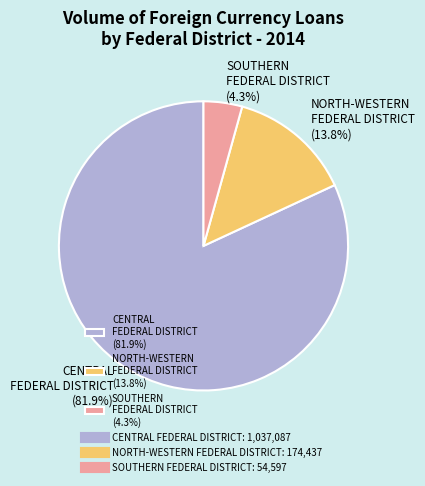

Which has a higher value, CENTRAL FEDERAL DISTRICT (81.9%) or SOUTHERN FEDERAL DISTRICT (4.3%)?

CENTRAL FEDERAL DISTRICT (81.9%)